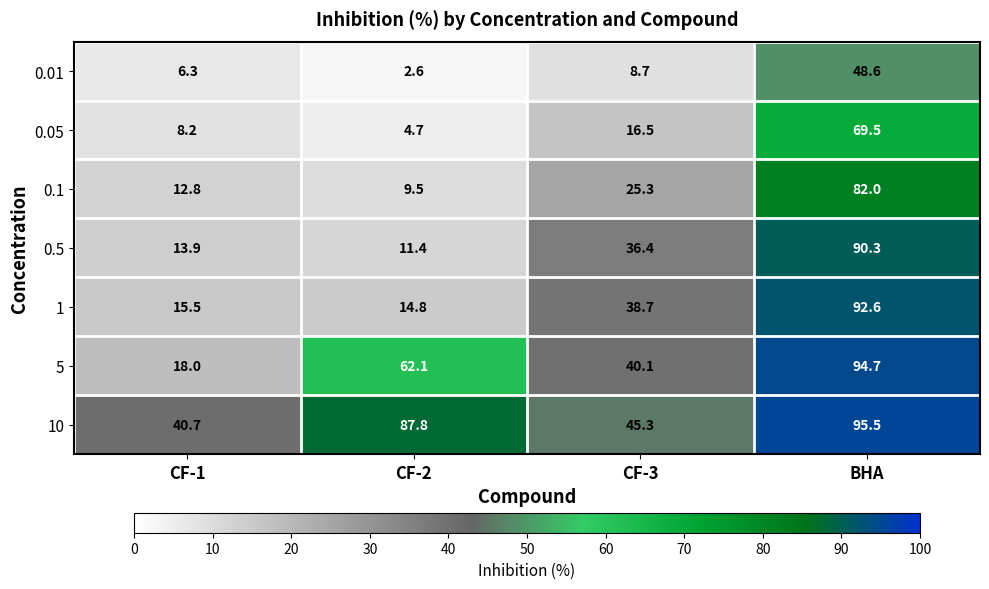

What is the sum of all 0.5 values?

152.0